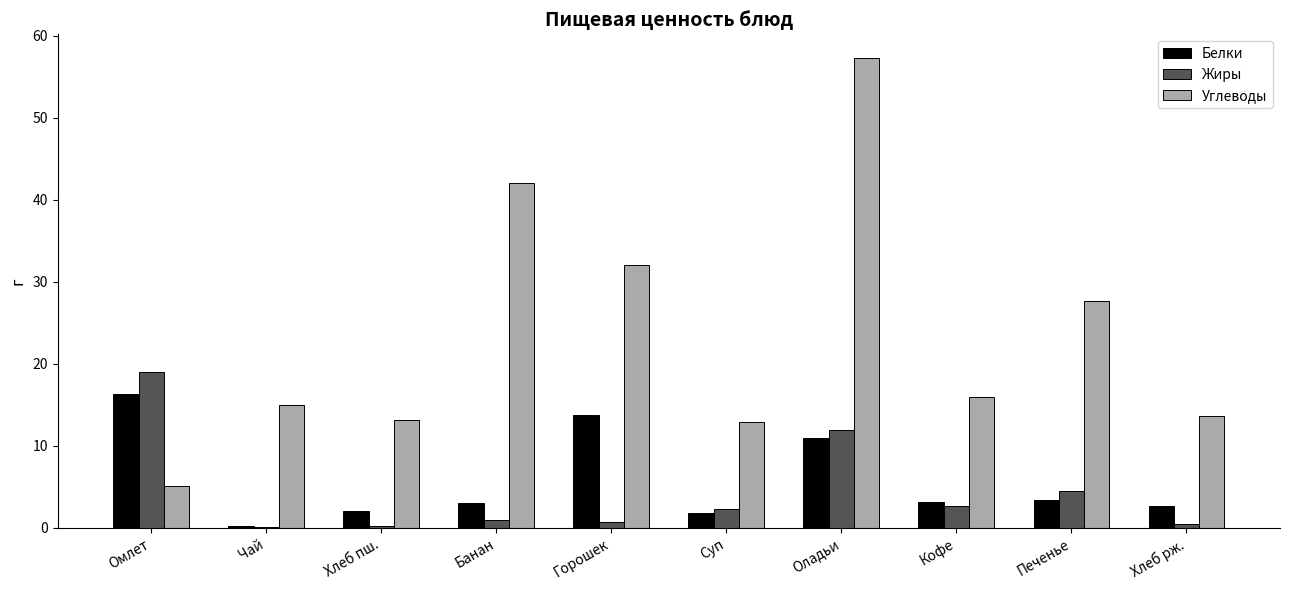

What is the difference between the Жиры values at Хлеб пш. and Омлет?

18.8